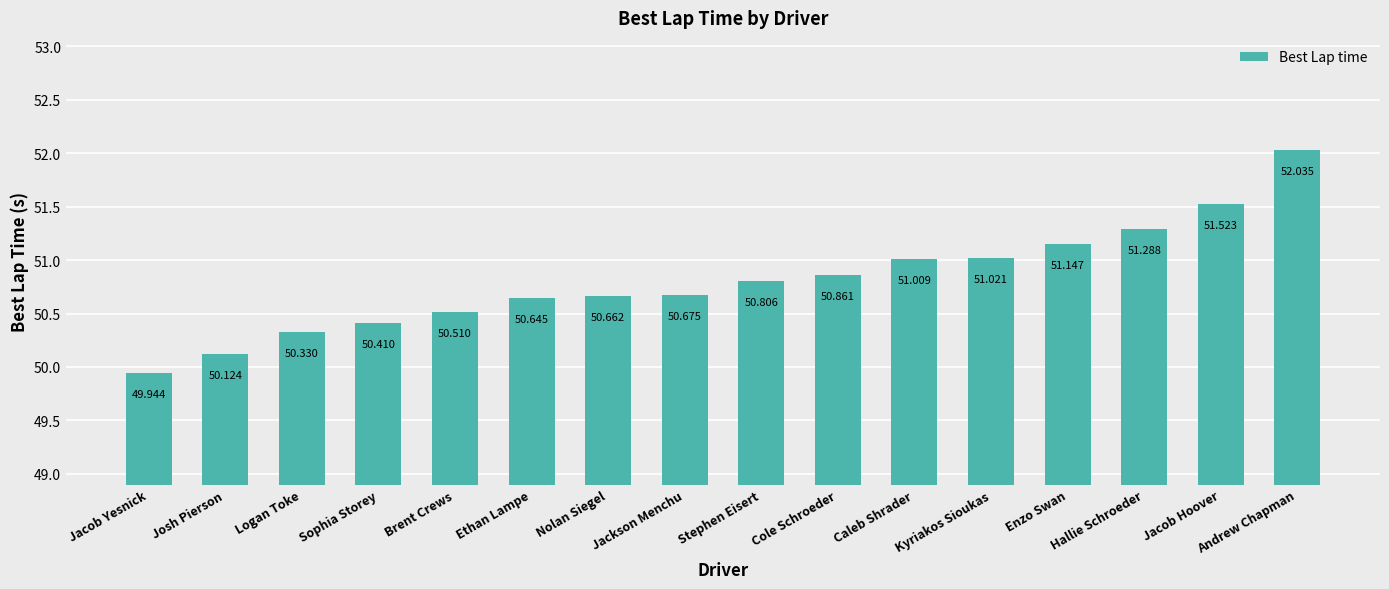

Read the value at Brent Crews.

50.5